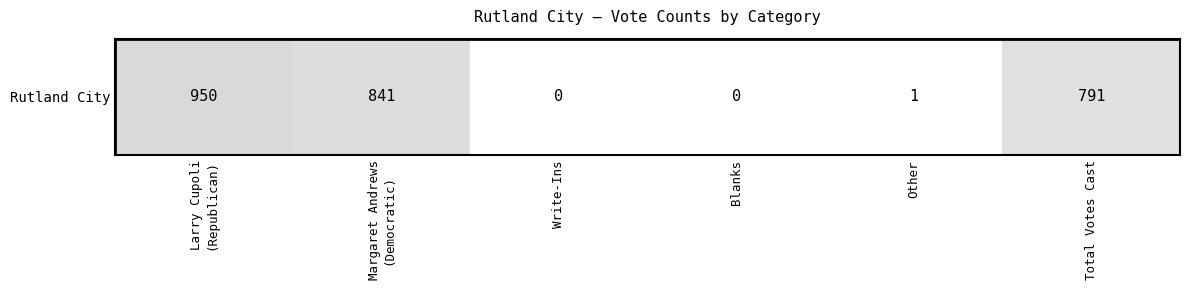

At which category does the chart reach its minimum across all series?

Write-Ins